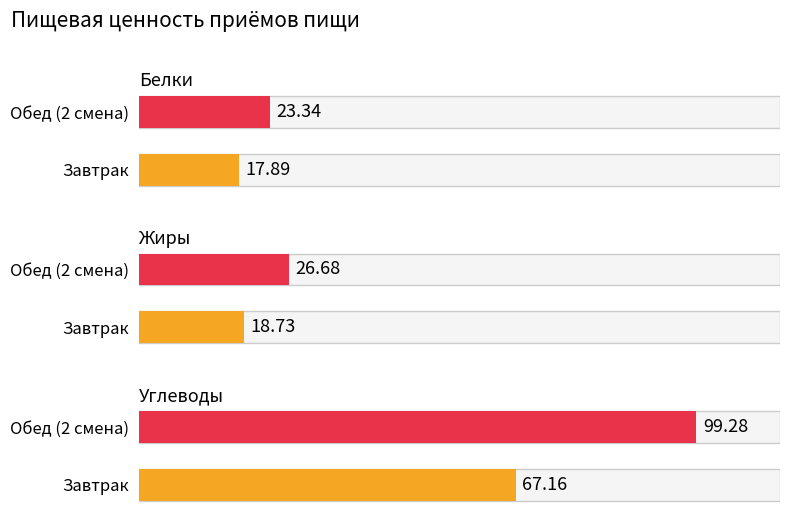

Reading right to left, list all the values displayed in this chart.

Белки: 1=23.3	0=17.9
Жиры: 1=26.7	0=18.7
Углеводы: 1=99.3	0=67.2